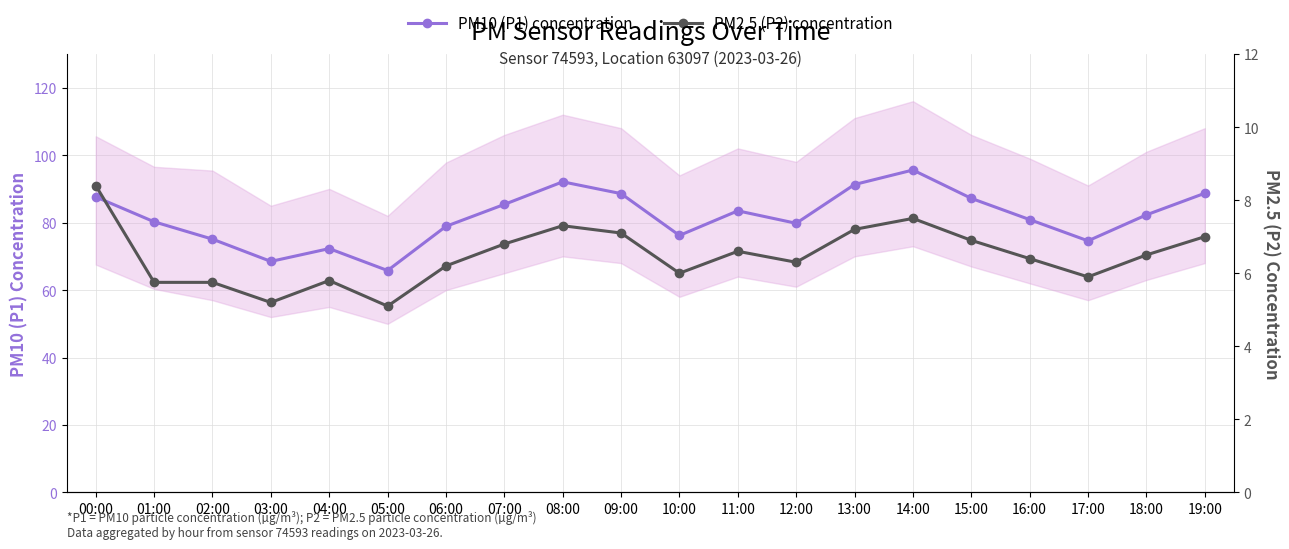

What is the difference between the maximum and minimum values in the PM10 (P1) concentration series?

29.8